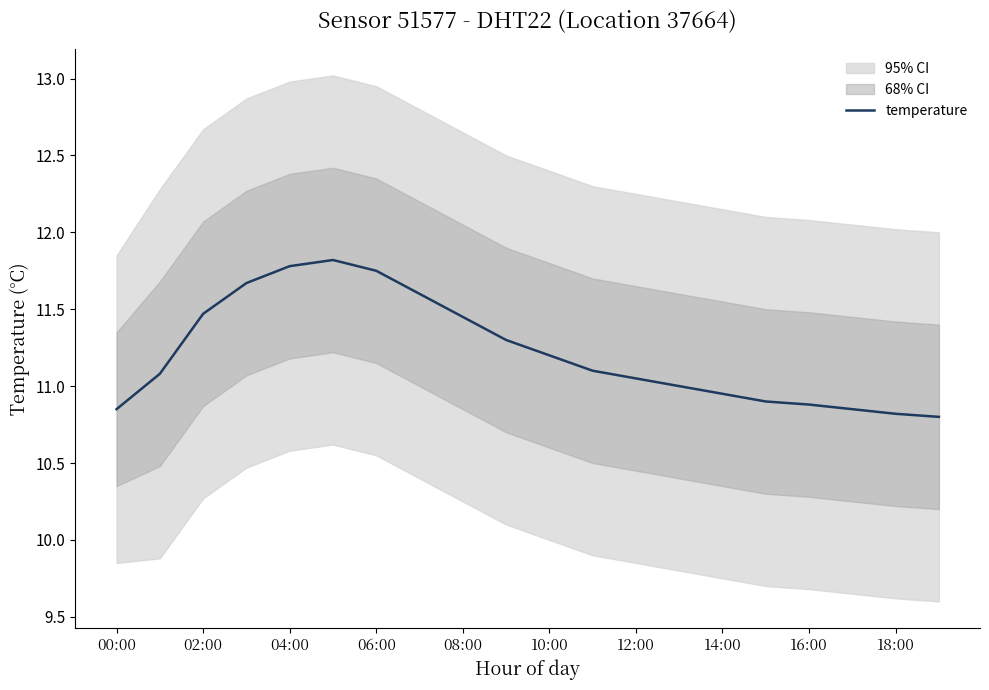

Does the chart display data point markers on the line(s)?

No